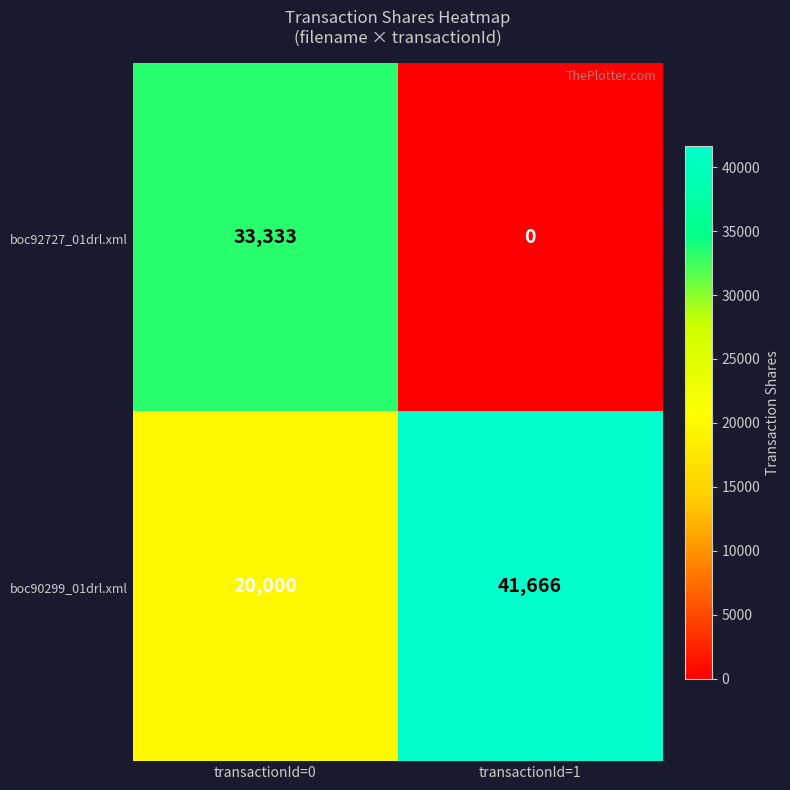

Rank the series at transactionId=1 from highest to lowest value.

boc90299_01drl.xml, boc92727_01drl.xml